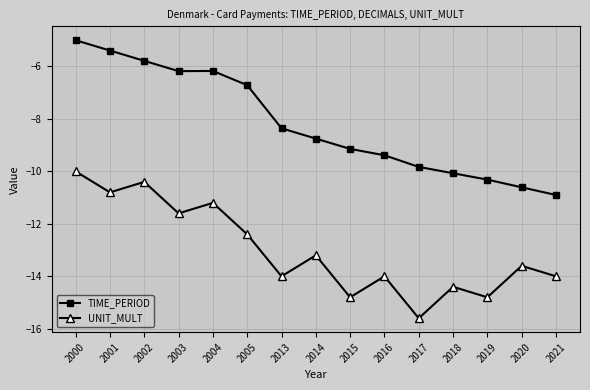

Which series has the widest spread of values?

TIME_PERIOD